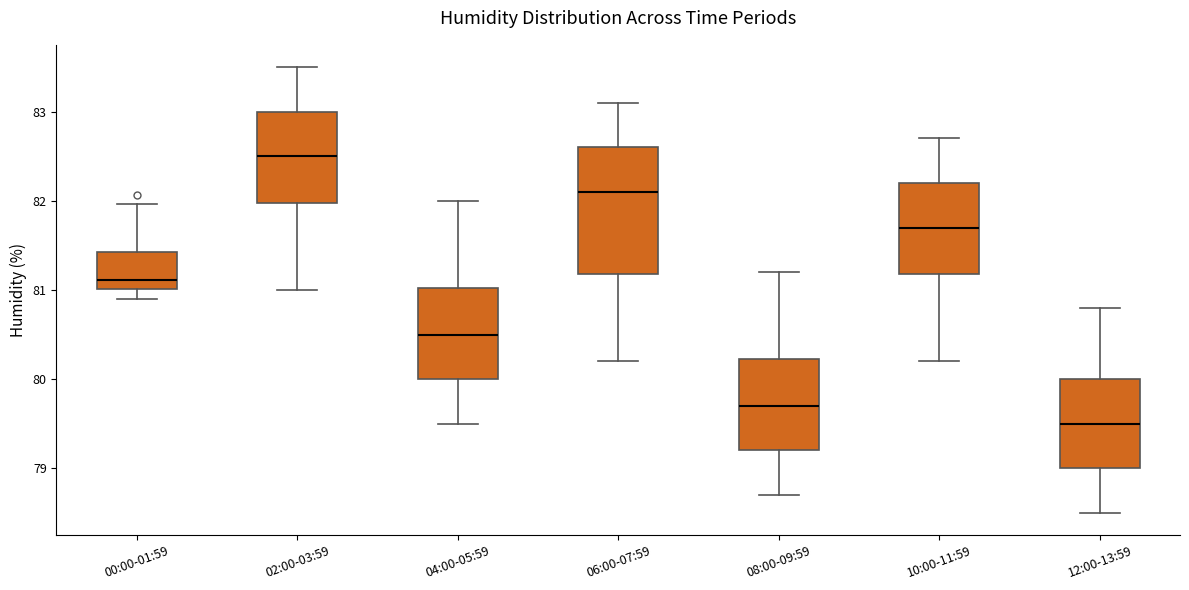

Reading left to right, read every box against the y-axis: the position of its median line, the range the box covers, and the ends of its whiskers. The values are not printed on the chart, so give them approximately, as read against the axis.

00:00-01:59: median 81.1, box 81.0 to 81.4, whiskers 80.9 to 82.0
02:00-03:59: median 82.5, box 82.0 to 83.0, whiskers 81.0 to 83.5
04:00-05:59: median 80.5, box 80.0 to 81.0, whiskers 79.5 to 82.0
06:00-07:59: median 82.1, box 81.2 to 82.6, whiskers 80.2 to 83.1
08:00-09:59: median 79.7, box 79.2 to 80.2, whiskers 78.7 to 81.2
10:00-11:59: median 81.7, box 81.2 to 82.2, whiskers 80.2 to 82.7
12:00-13:59: median 79.5, box 79.0 to 80.0, whiskers 78.5 to 80.8